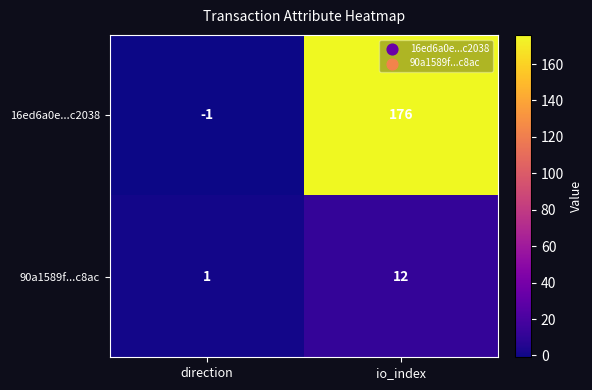

What is the difference between the 90a1589f...c8ac values at io_index and direction?

11